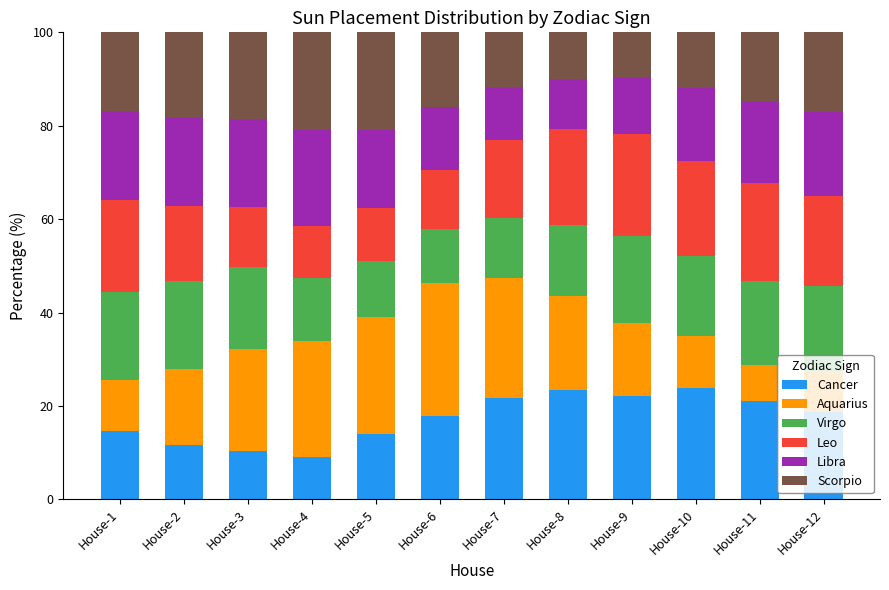

What is the minimum value for Cancer?

9.0